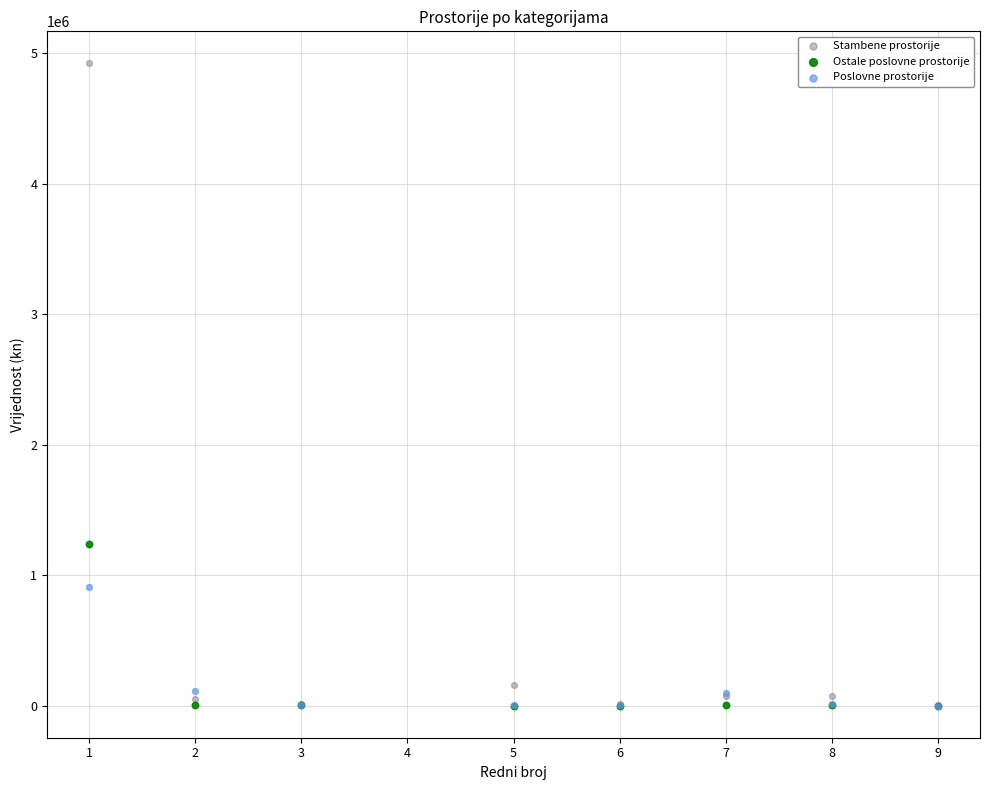

Across all series, what Y value is closest to 2461072?

1235319